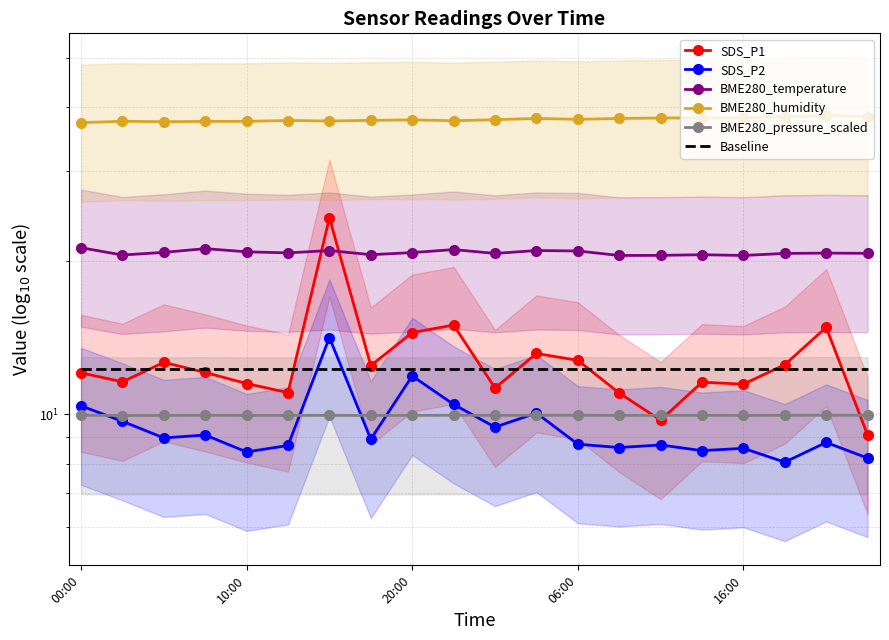

True or false: BME280_pressure_scaled and BME280_humidity cross at least once.

False